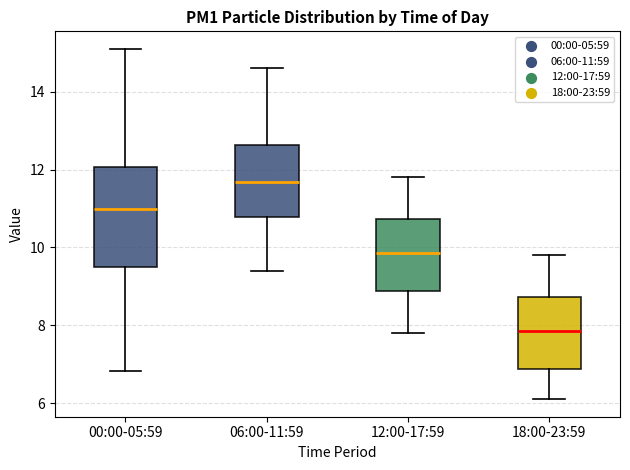

Reading left to right, transcribe this box plot: for each box, give where its median line is, the range the box spans, and where its two whiskers end, as read against the y-axis. The values are not printed on the chart, so give them approximately, as read against the axis.

00:00-05:59: median 11.0, box 9.6 to 12.0, whiskers 6.8 to 15.2
06:00-11:59: median 11.6, box 10.8 to 12.6, whiskers 9.4 to 14.6
12:00-17:59: median 9.8, box 8.8 to 10.8, whiskers 7.8 to 11.8
18:00-23:59: median 7.8, box 6.8 to 8.8, whiskers 6.2 to 9.8